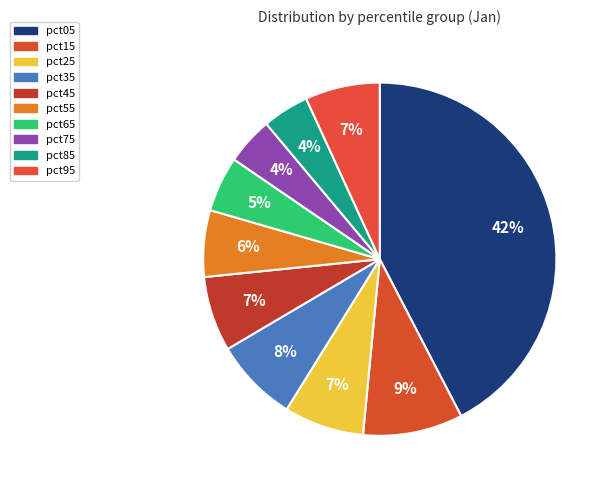

What is the total percentage of pct65 and pct45?

11.9%